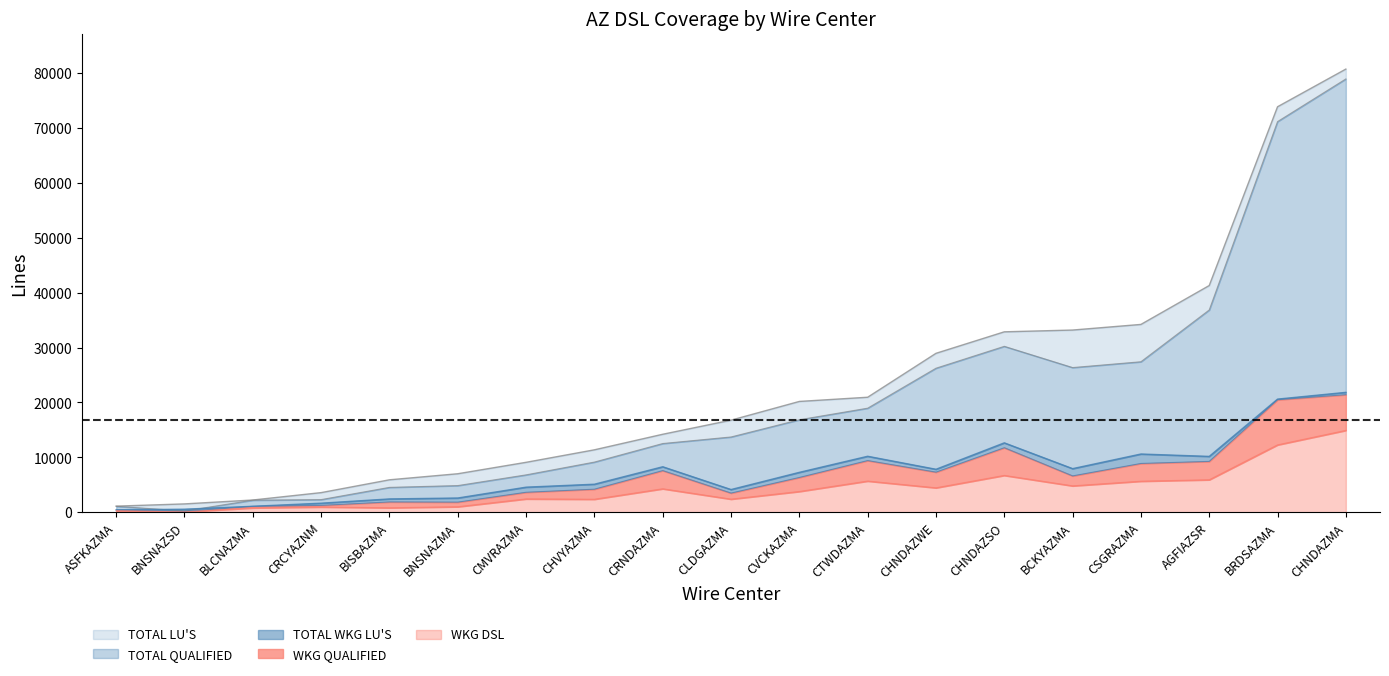

Rank the series by their maximum value, from lowest to highest.

WKG DSL, WKG QUALIFIED, TOTAL WKG LU'S, TOTAL QUALIFIED, TOTAL LU'S